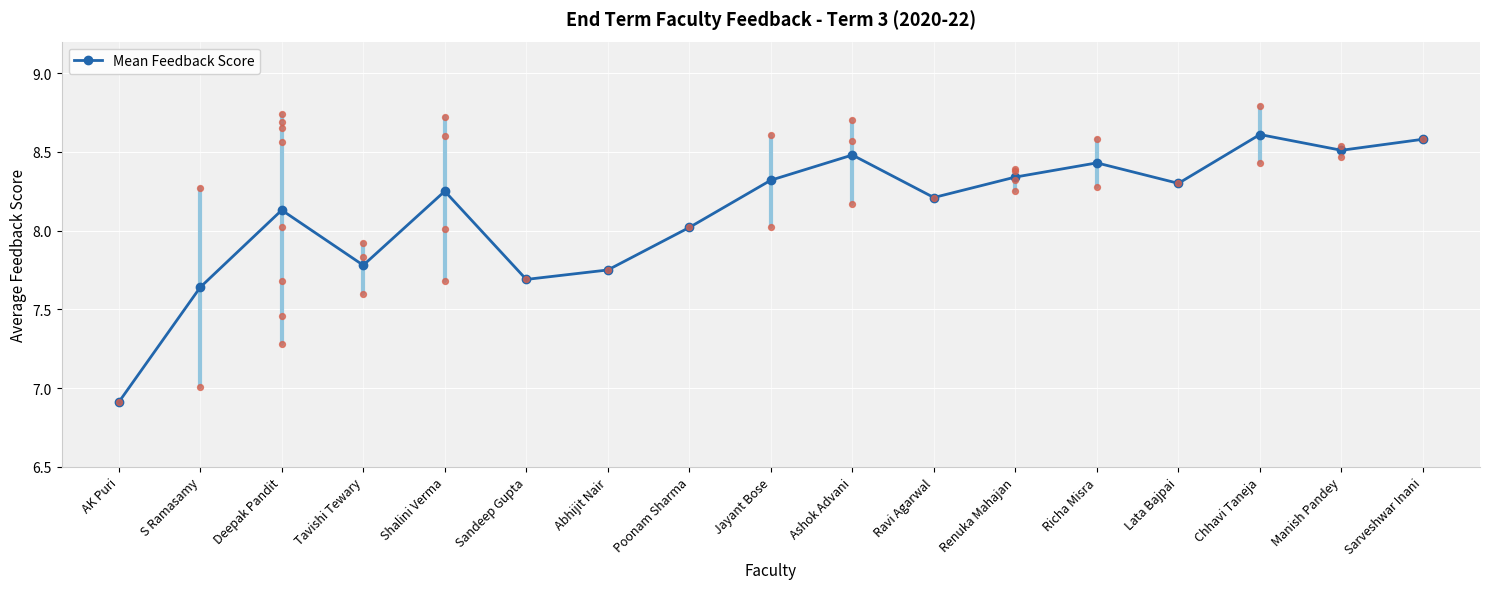

Approximately how many times larger is the value at Jayant Bose compared to Renuka Mahajan?

1.0